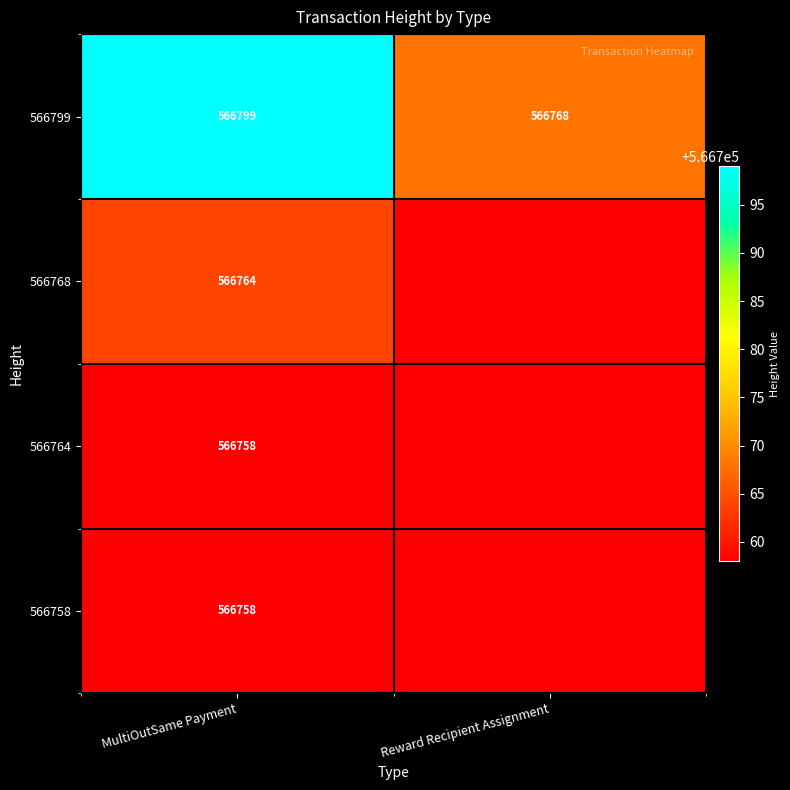

The 566799 series shows 1009008 at MultiOutSame Payment. True or false?

False